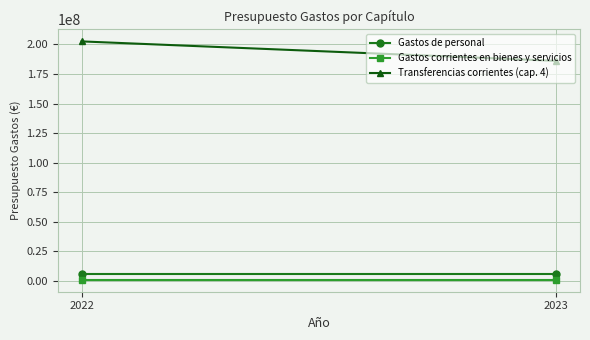

How many Transferencias corrientes (cap. 4) values are between 186135570 and 202598340?

2